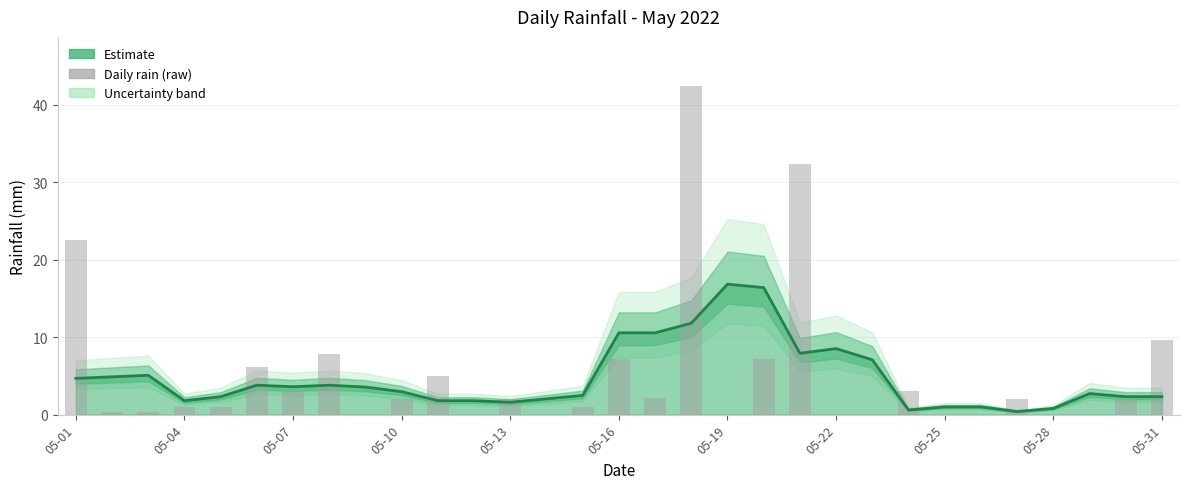

Where does the data first go above 2?

05-01